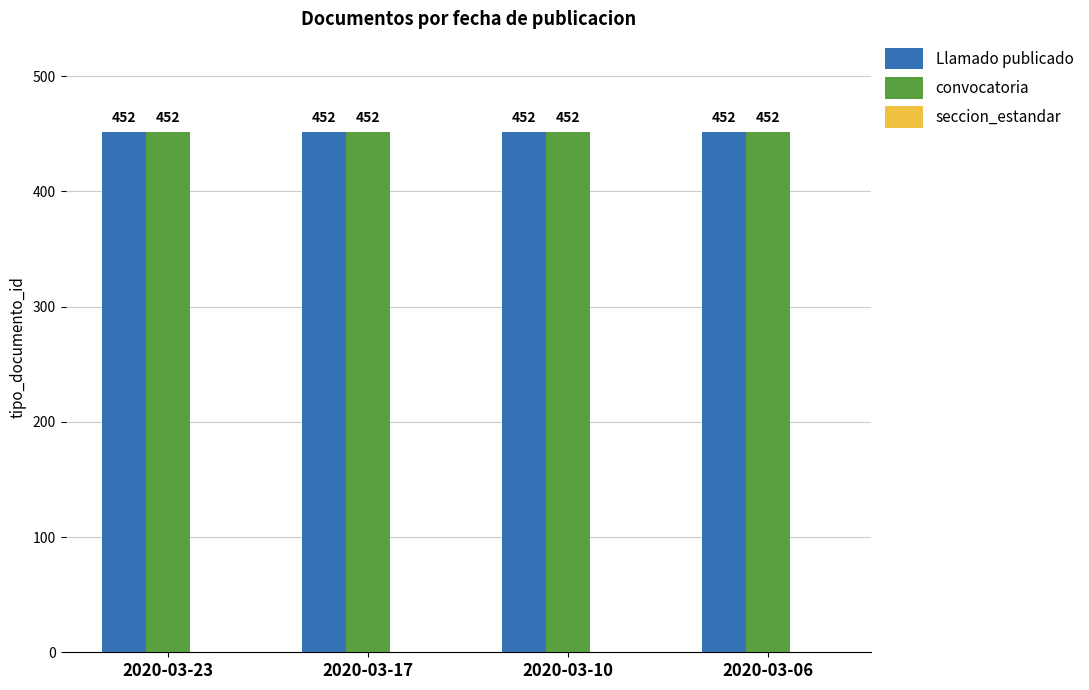

Reading left to right, extract all data points from this chart.

Llamado publicado: 2020-03-23=452	2020-03-17=452	2020-03-10=452	2020-03-06=452
convocatoria: 2020-03-23=452	2020-03-17=452	2020-03-10=452	2020-03-06=452
seccion_estandar: 2020-03-23=0	2020-03-17=0	2020-03-10=0	2020-03-06=0